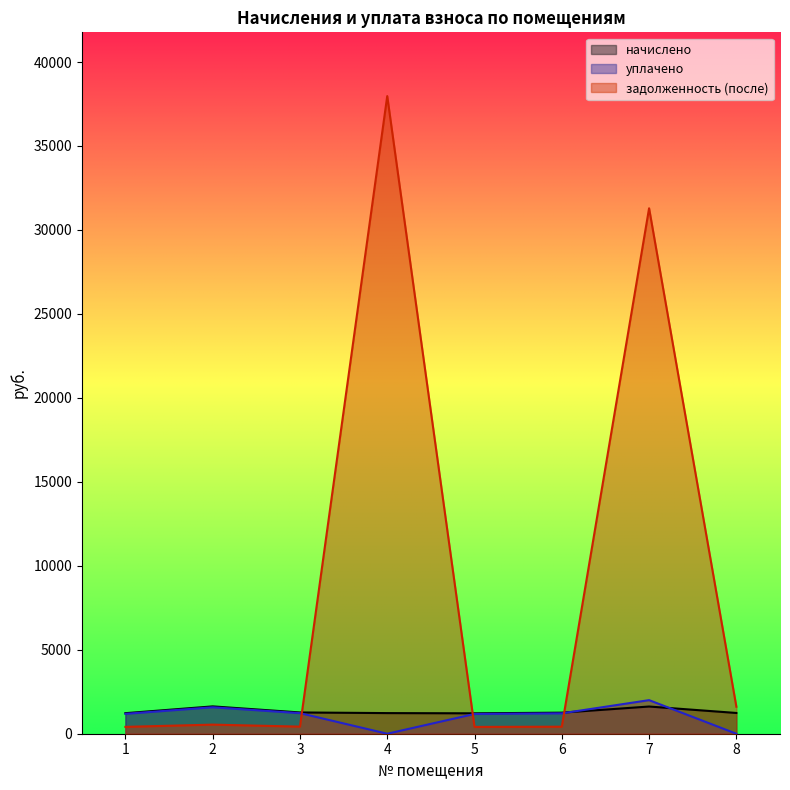

Where is the first local minimum for уплачено?

4